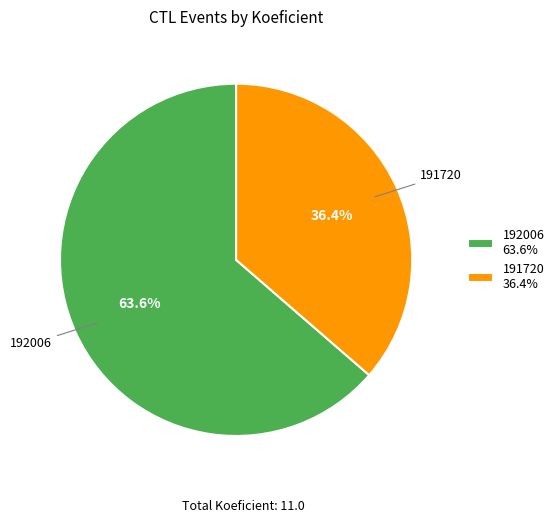

Which category has the smallest portion of the pie?

191720